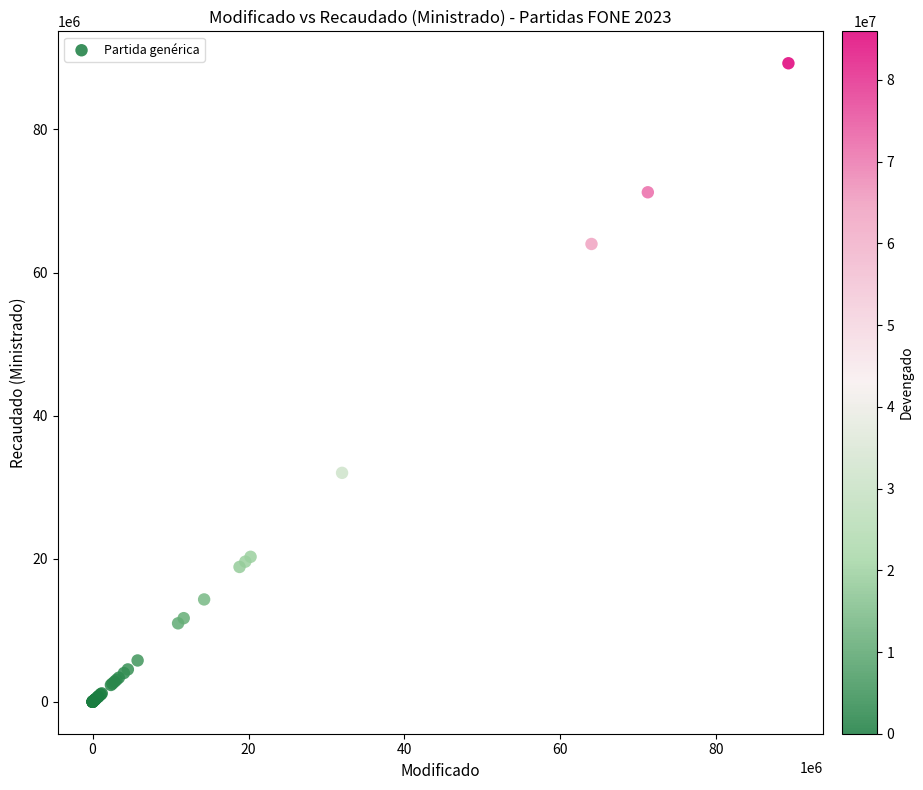

What Y value in the scatter plot is closest to 44625201?

32000134.8